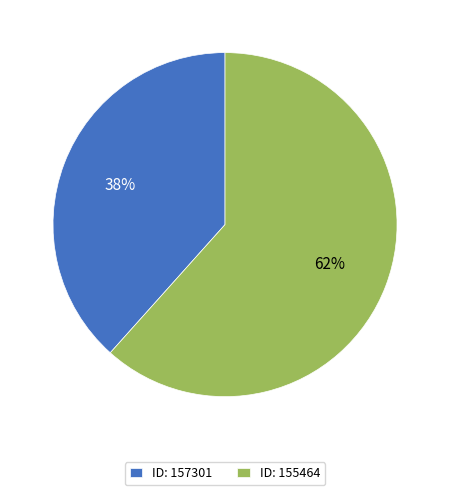

Count the number of slices in the pie.

2